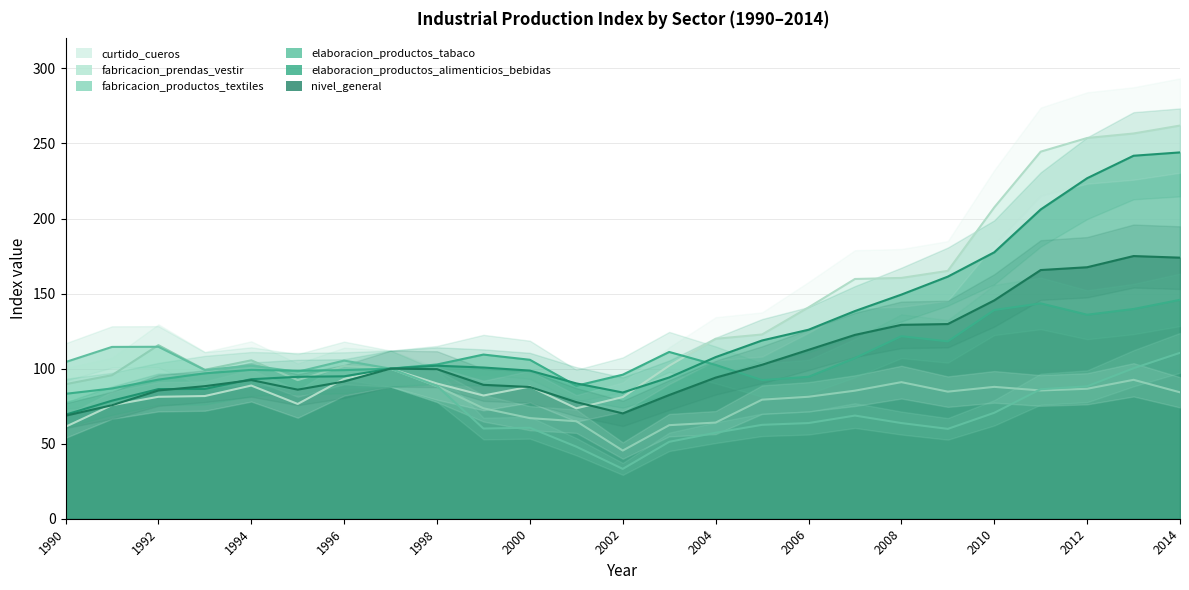

Reading left to right, what are all the values shown in this chart?

nivel_general: 68.6	75.6	85.5	88.3	92.4	86.0	91.4	100.0	99.6	89.2	87.8	77.7	70.2	82.4	94.0	102.6	112.5	122.5	129.2	129.7	145.4	165.7	167.6	175.0	173.9
elaboracion_productos_alimenticios_bebidas: 69.3	78.7	86.3	86.5	93.0	94.5	94.9	100.0	102.0	100.7	98.7	90.2	84.1	94.1	107.7	118.8	125.9	138.4	149.3	161.3	177.5	206.1	226.8	241.8	244.1
elaboracion_productos_tabaco: 83.2	86.8	92.7	96.9	99.2	98.6	99.0	100.0	102.8	109.4	105.9	88.6	96.0	111.1	102.5	92.3	94.6	107.0	121.6	118.2	139.0	143.5	135.9	139.7	145.8
fabricacion_productos_textiles: 104.4	114.5	114.6	99.1	102.0	97.9	105.3	100.0	88.5	60.1	60.6	48.0	33.2	51.2	57.3	62.6	63.7	68.7	63.7	59.9	70.6	86.3	88.2	100.2	110.5
fabricacion_prendas_vestir: 89.6	95.6	115.6	99.2	105.5	92.3	101.7	100.0	88.3	73.6	67.0	65.0	45.4	62.3	64.1	79.3	81.3	85.3	91.0	84.7	87.8	85.5	86.6	92.5	84.2
curtido_cueros: 61.3	75.7	81.2	81.7	88.7	76.5	93.2	100.0	90.1	82.1	88.1	73.6	81.0	102.0	119.9	122.8	140.8	159.7	160.4	165.1	207.4	244.6	253.7	256.6	261.9